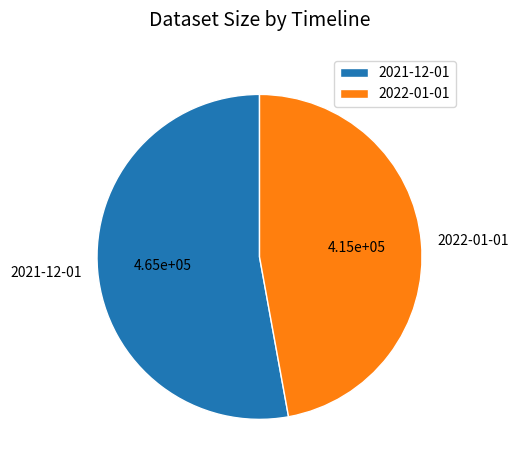

The 2022-01-01 slice represents 32% of the pie. True or false?

False